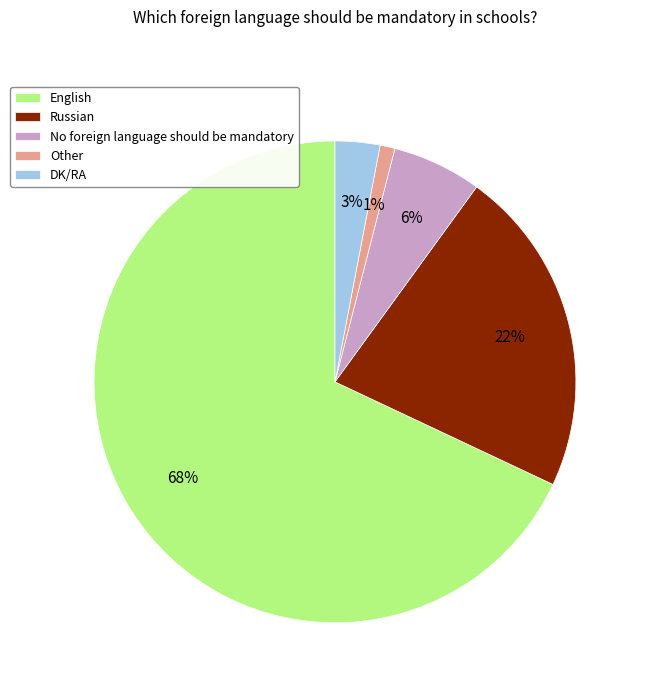

Combined, do DK/RA and English account for over 50%?

Yes